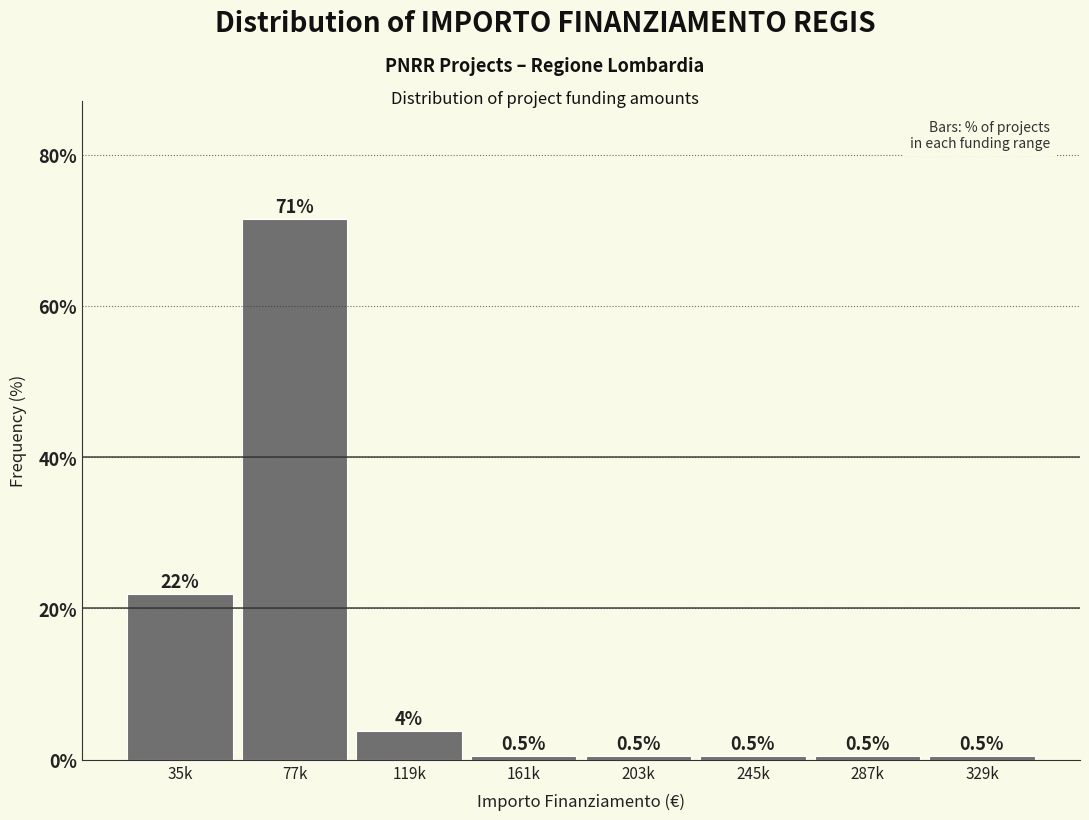

What is the label of the 2nd bar from the left?

77k